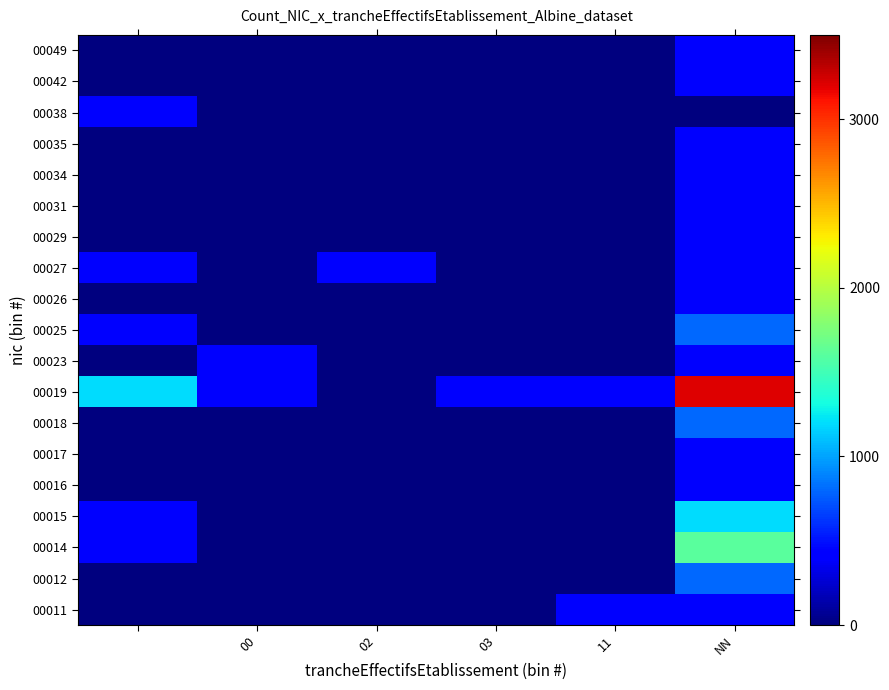

Reading left to right, list all the values displayed in this chart.

00011: 0	0	0	0	400	400
00012: 0	0	0	0	0	800
00014: 400	0	0	0	0	1600
00015: 400	0	0	0	0	1200
00016: 0	0	0	0	0	400
00017: 0	0	0	0	0	400
00018: 0	0	0	0	0	800
00019: 1200	400	0	400	400	3200
00023: 0	400	0	0	0	400
00025: 400	0	0	0	0	800
00026: 0	0	0	0	0	400
00027: 400	0	400	0	0	400
00029: 0	0	0	0	0	400
00031: 0	0	0	0	0	400
00034: 0	0	0	0	0	400
00035: 0	0	0	0	0	400
00038: 400	0	0	0	0	0
00042: 0	0	0	0	0	400
00049: 0	0	0	0	0	400